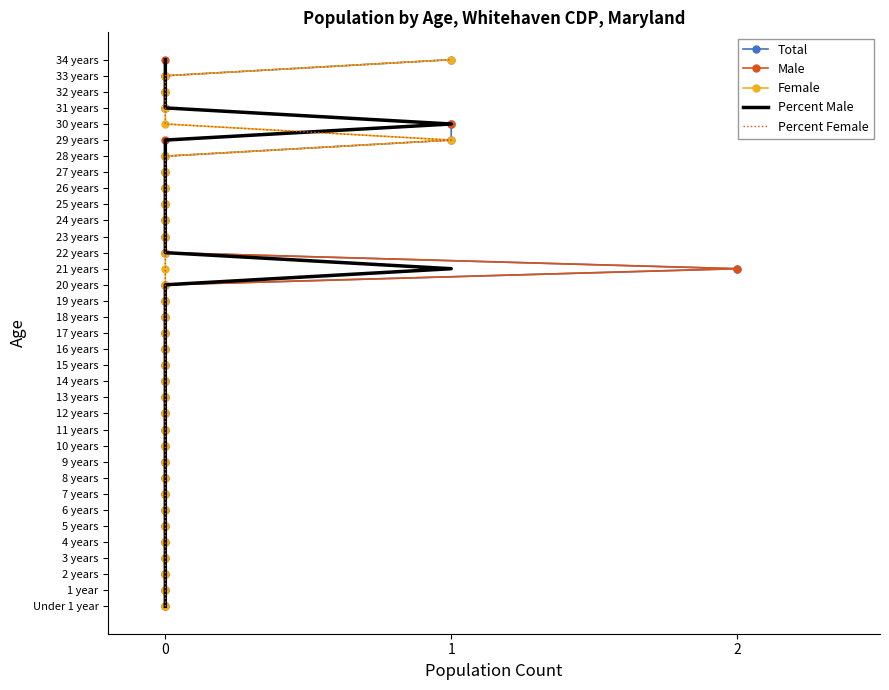

Which series changed the most between 5 and 11?

Total